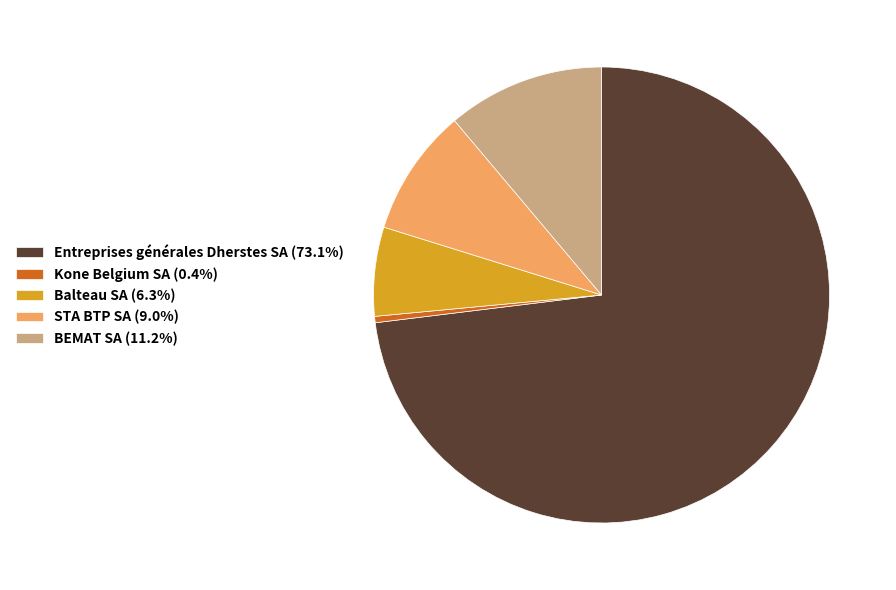

How many slices are in this pie chart?

5